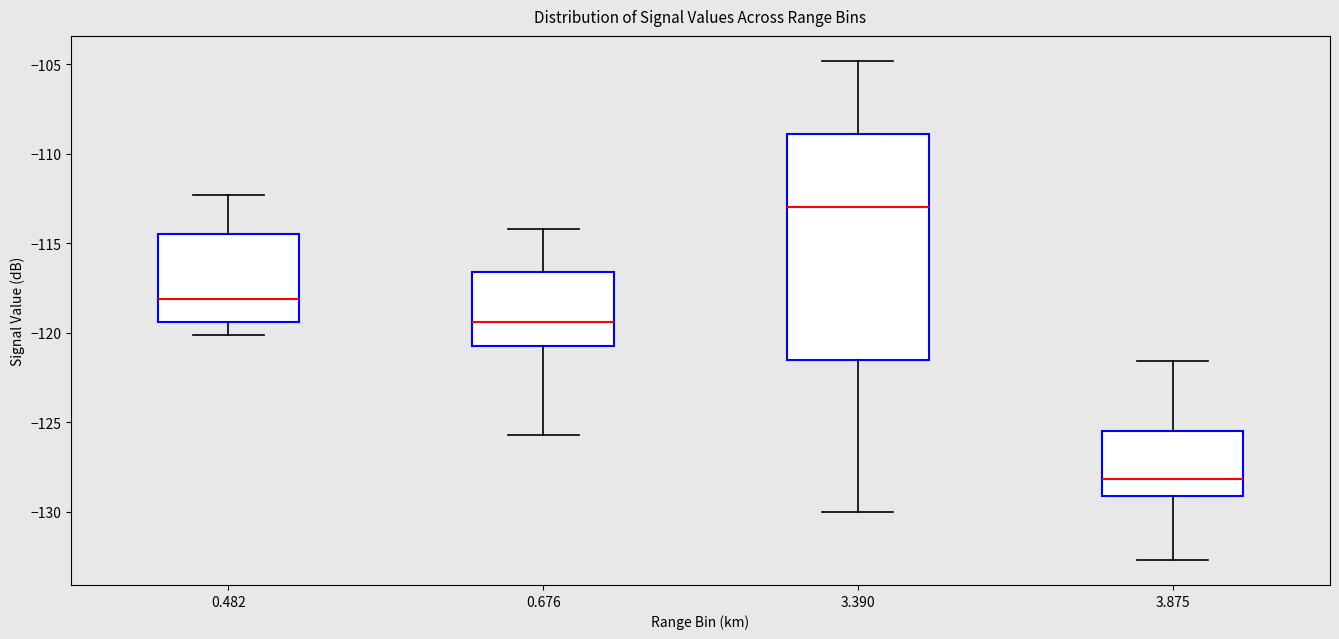

Which box's median line is the lowest?

3.875